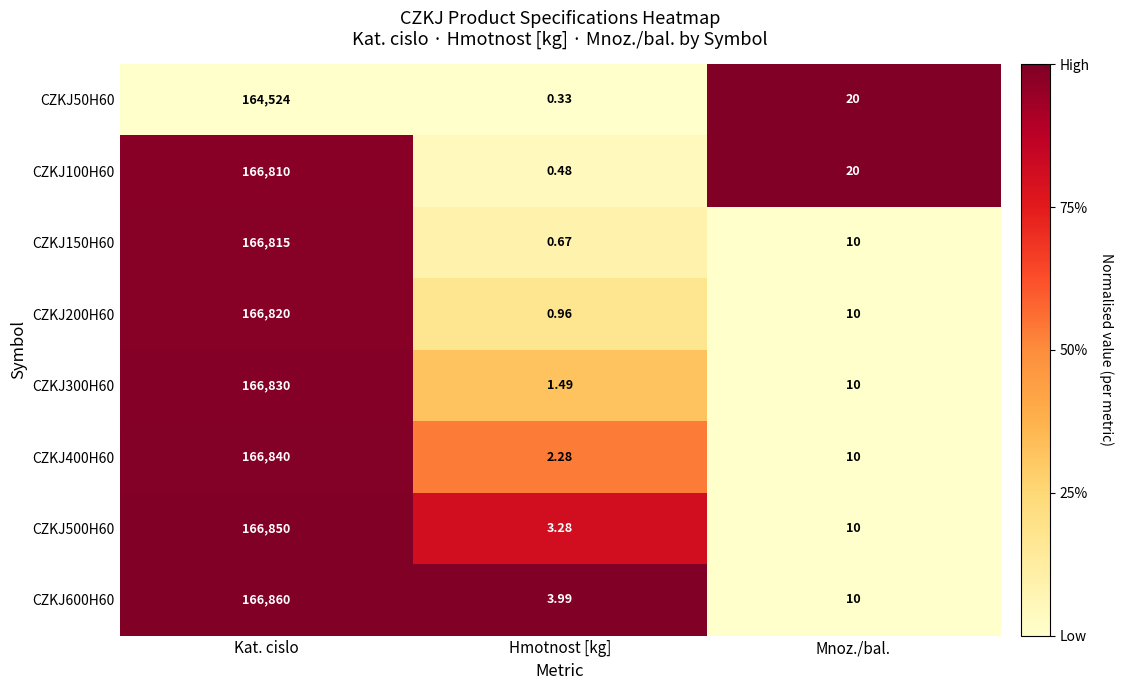

Which series has the largest total across all categories?

CZKJ600H60